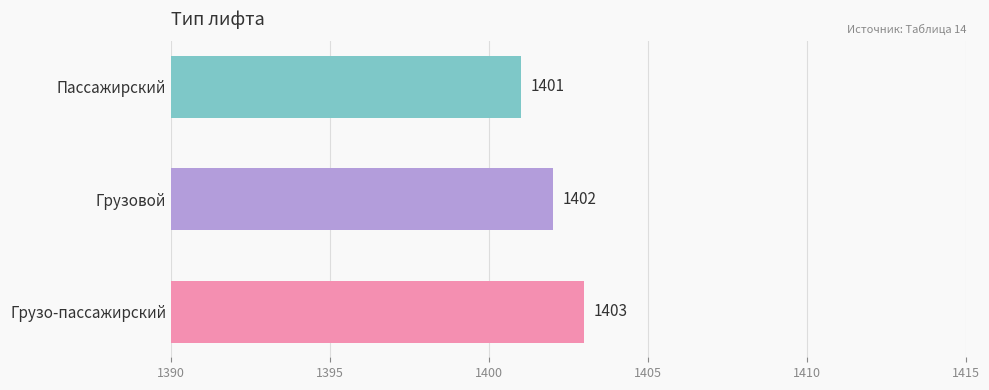

Rank the categories by value from lowest to highest.

Пассажирский, Грузовой, Грузо-пассажирский